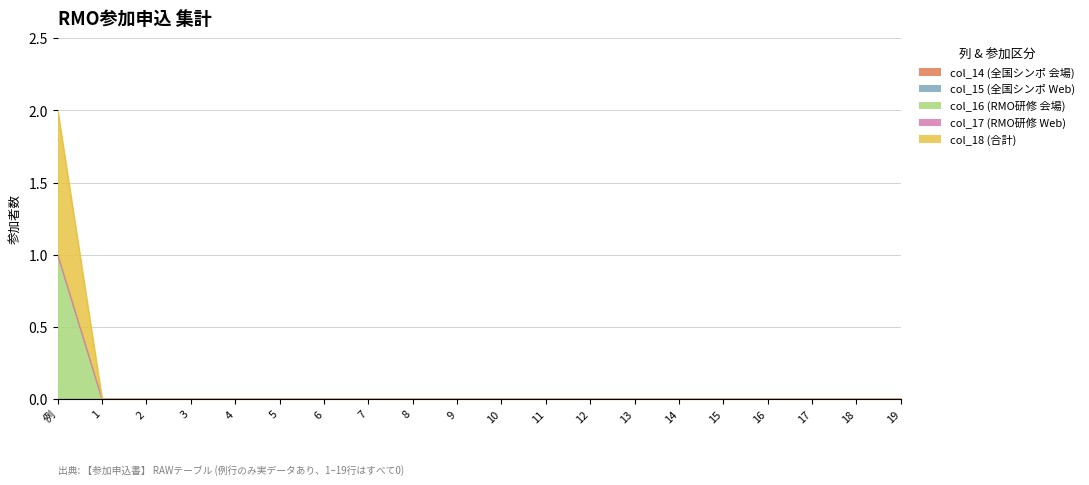

True or false: col_16 and col_17 cross at least once.

False